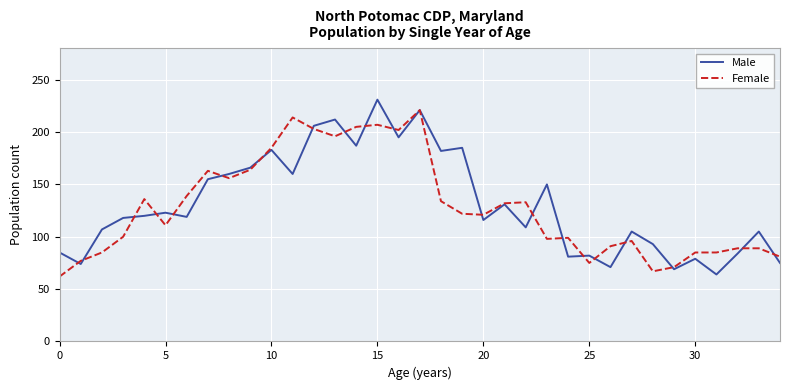

What is the highest value of the Male series?

231